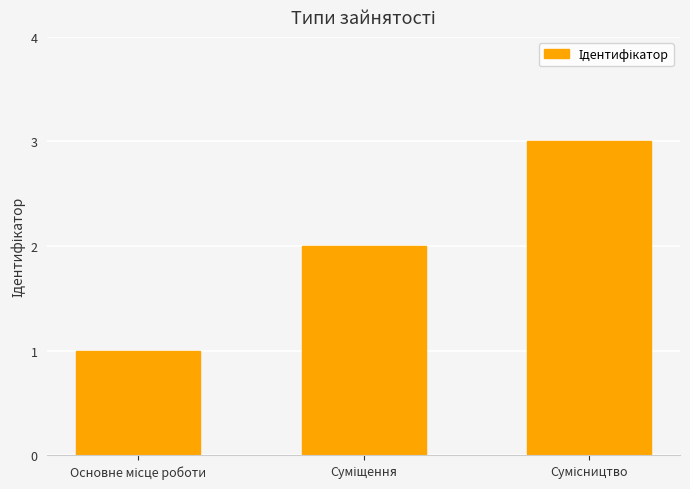

What is the maximum value shown in the chart?

3